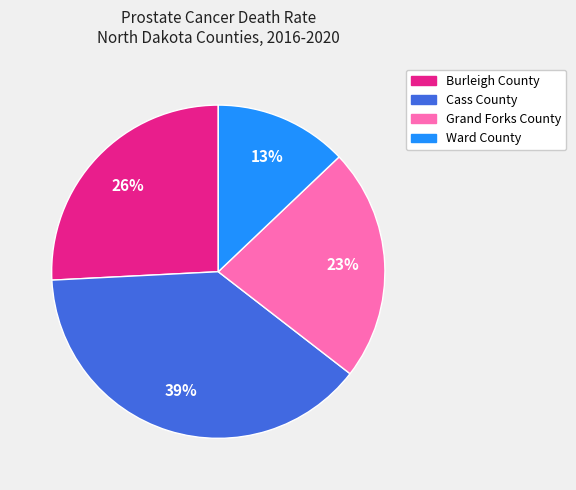

Count the number of slices in the pie.

4